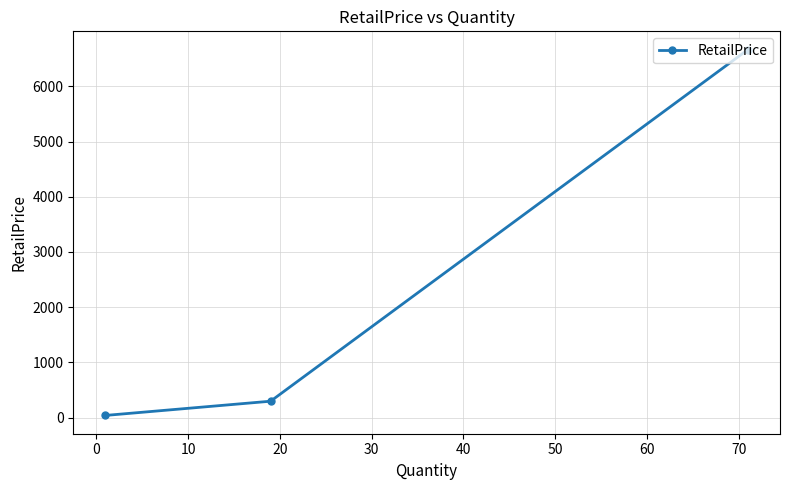

What is the average value?

2333.8